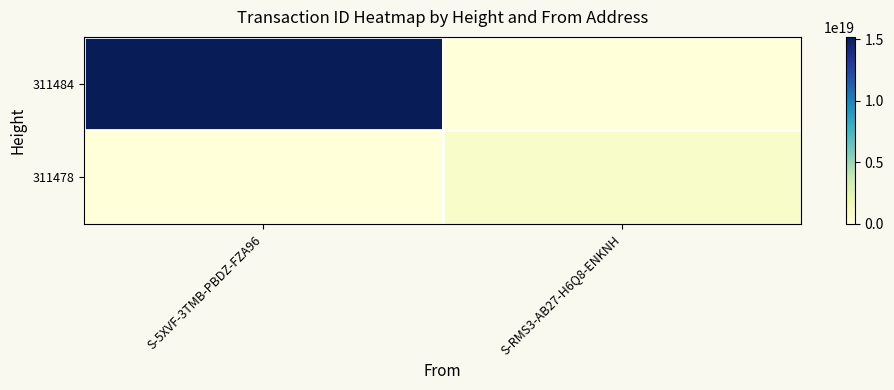

Rank the series by their maximum value, from lowest to highest.

311478, 311484